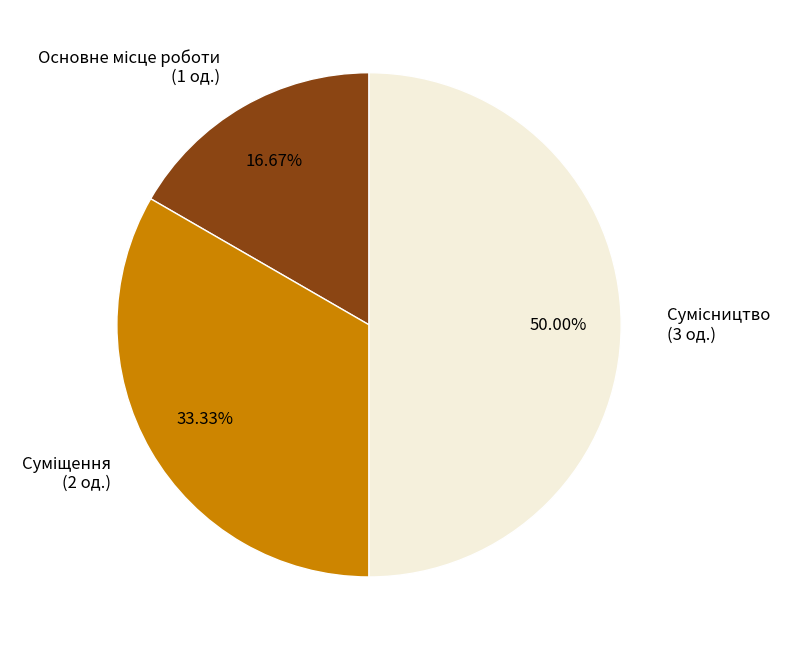

Count the number of slices in the pie.

3